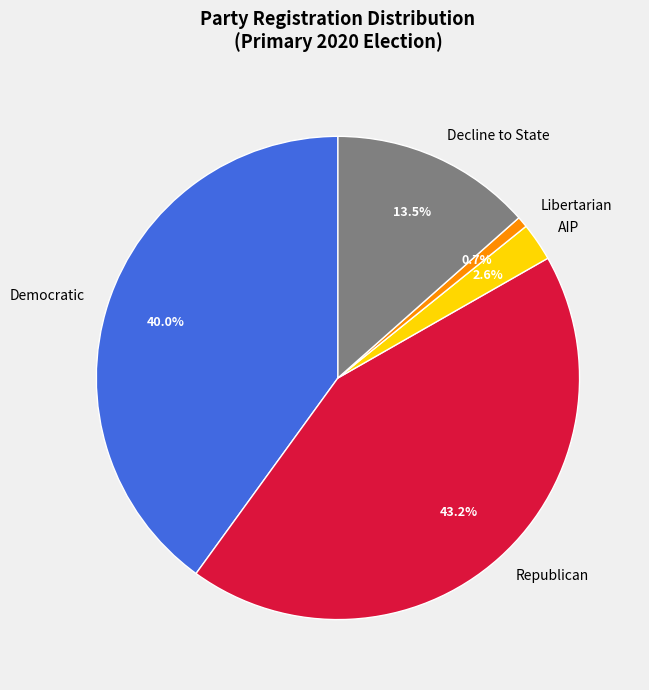

Do AIP and Decline to State together represent more than half of the pie?

No